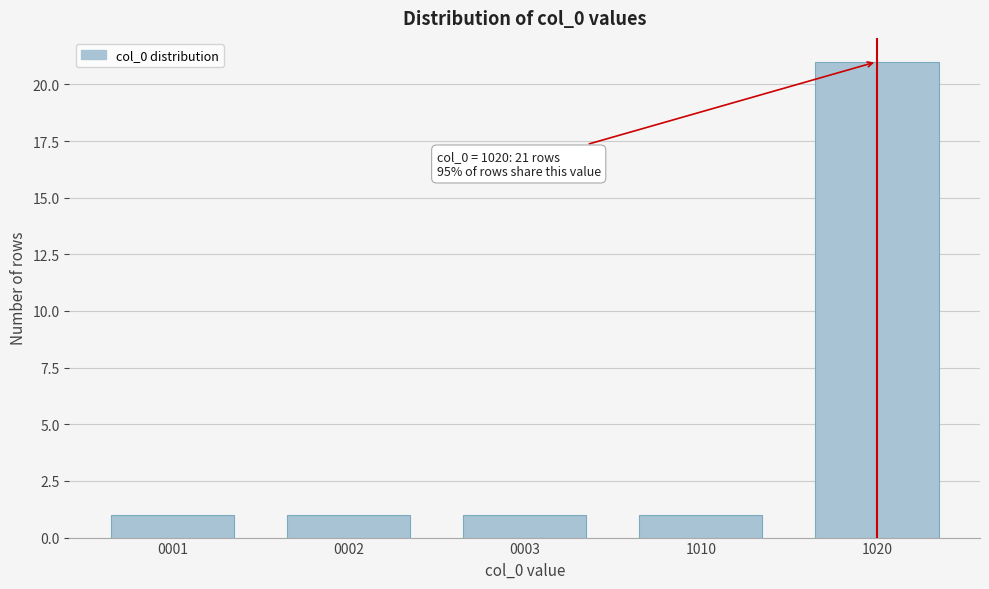

Reading right to left, what are all the values shown in this chart?

21	1	1	1	1